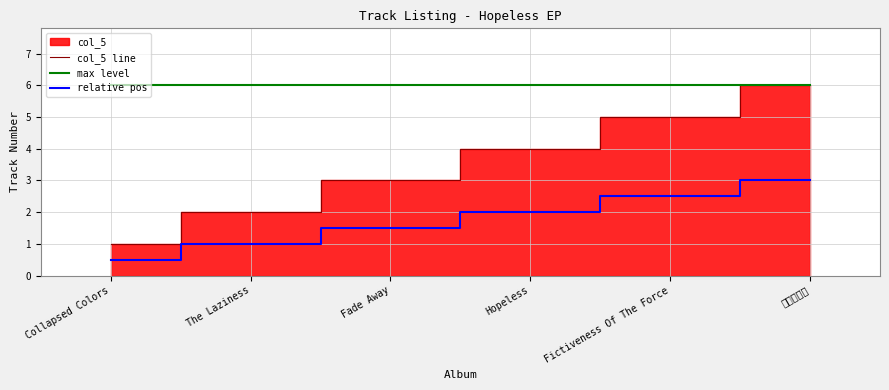

The value of max level at Fictiveness Of The Force is 3.9. True or false?

False